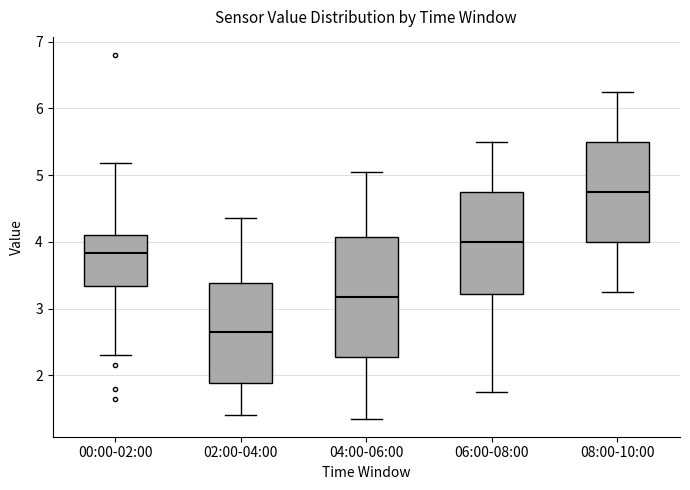

Comparing the boxes themselves (not the whiskers), which one is the tallest?

04:00-06:00